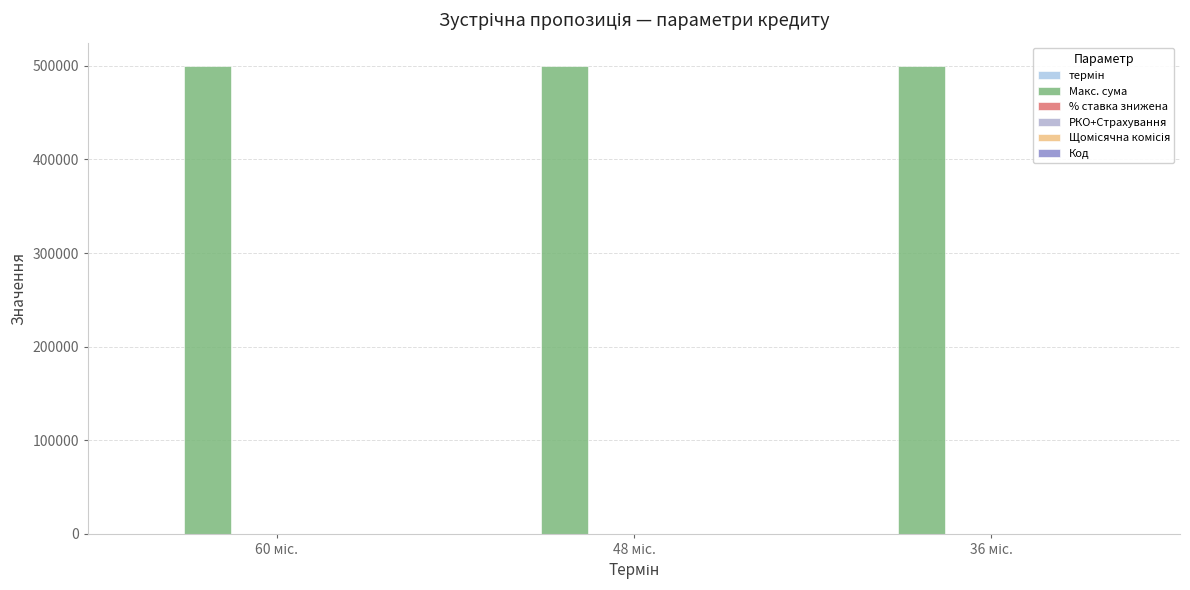

How many groups of bars are there?

3